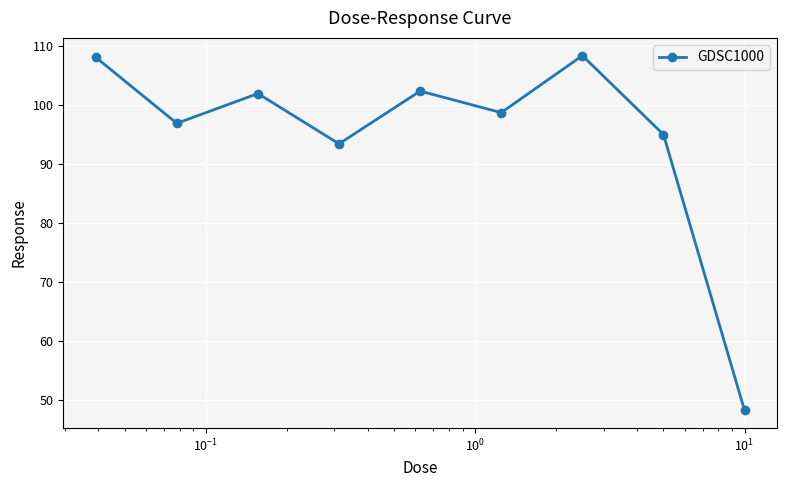

What is the average value?

94.7